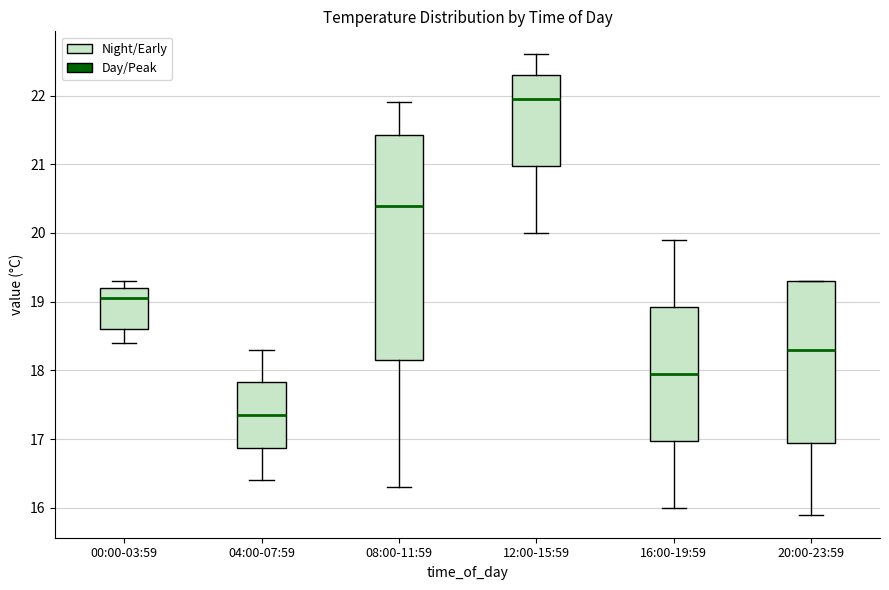

Where does the median line of the box for 20:00-23:59 sit on the y-axis? The values are not printed on the chart, so give them approximately, as read against the axis.

18.3